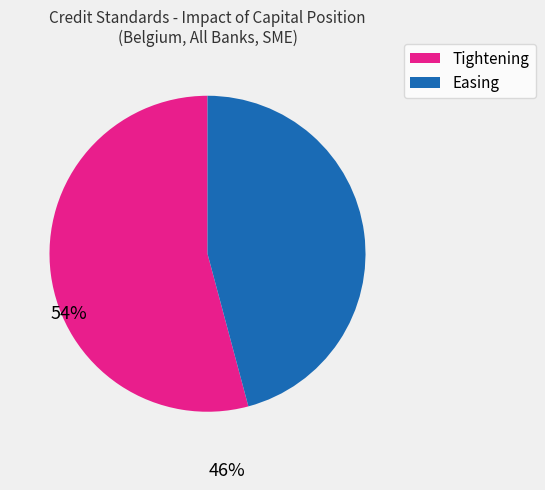

How many slices are in this pie chart?

2